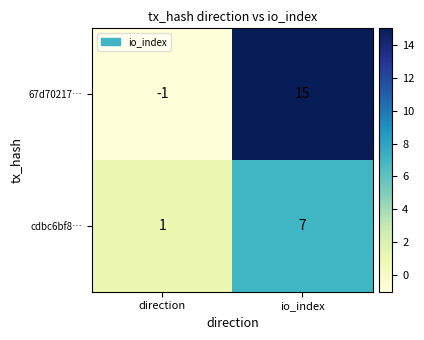

Rank the series at io_index from highest to lowest value.

67d70217…, cdbc6bf8…